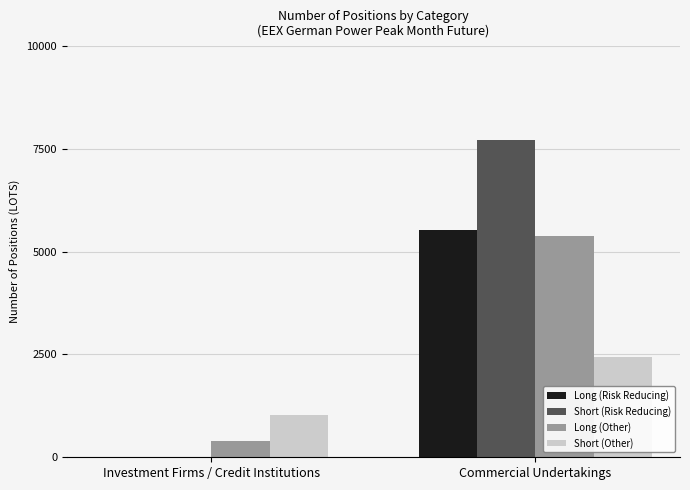

What is the difference between the Short (Other) values at Investment Firms / Credit Institutions and Commercial Undertakings?

1399